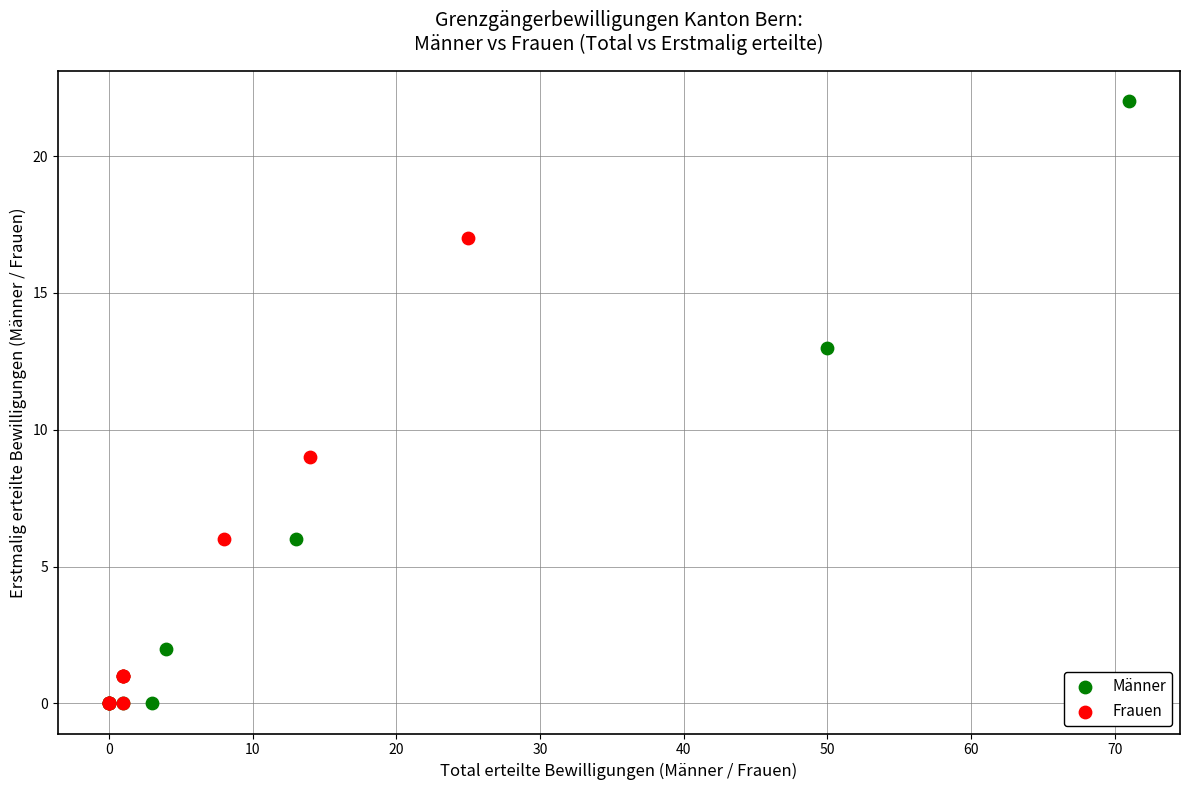

Which series has the widest spread of Y values?

Männer